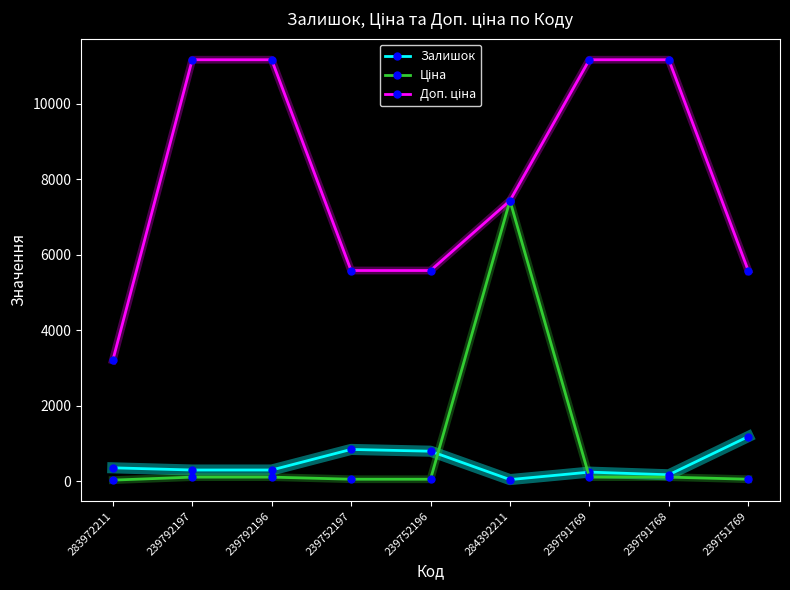

Does the chart display data point markers on the line(s)?

Yes